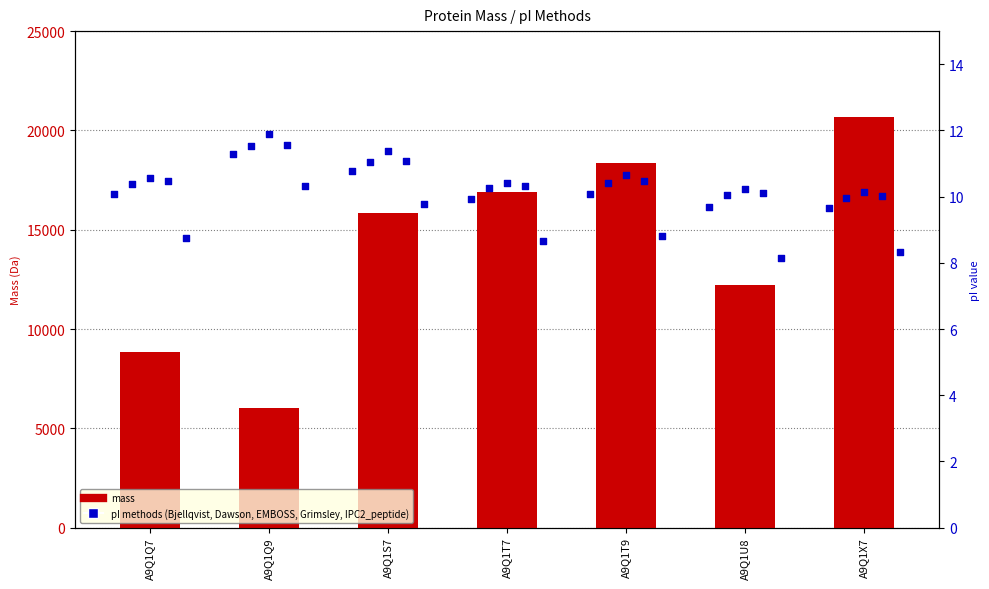

Is the value of EMBOSS at A9Q1T7 greater than the value of IPC2_peptide at A9Q1Q7?

Yes